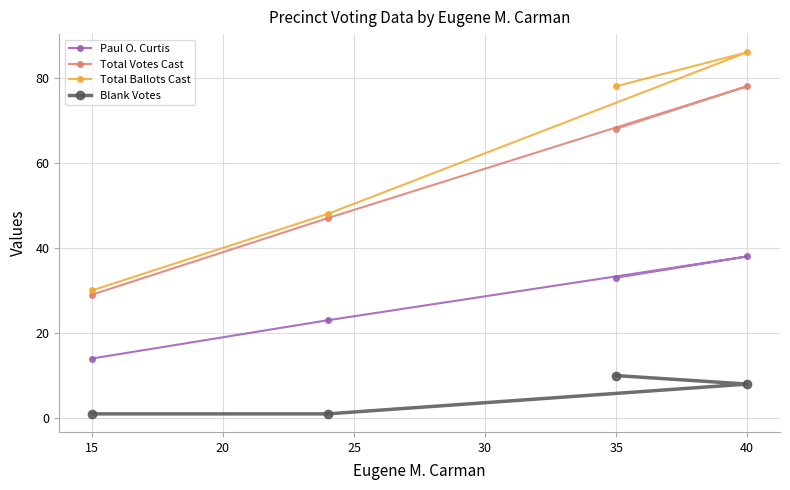

Rank the series at 40 from lowest to highest value.

Blank Votes, Paul O. Curtis, Total Votes Cast, Total Ballots Cast